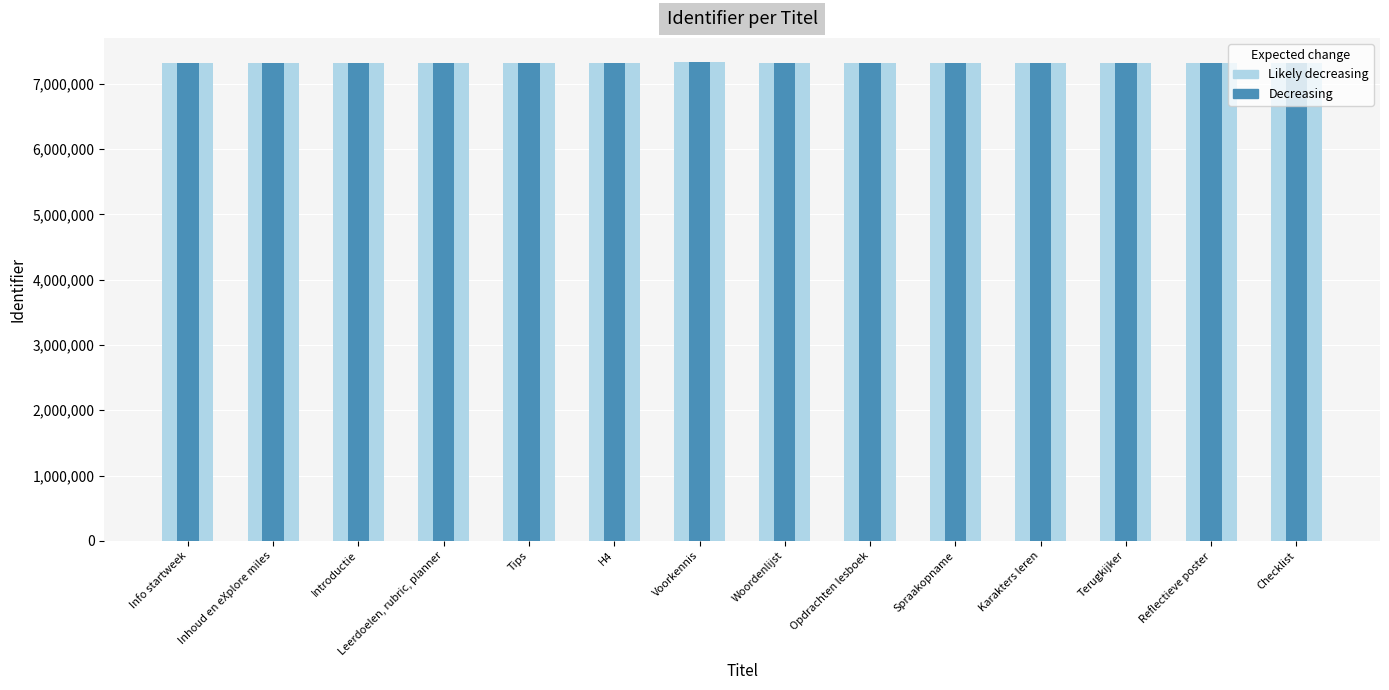

The value of Decreasing at Reflectieve poster is 4033820. True or false?

False